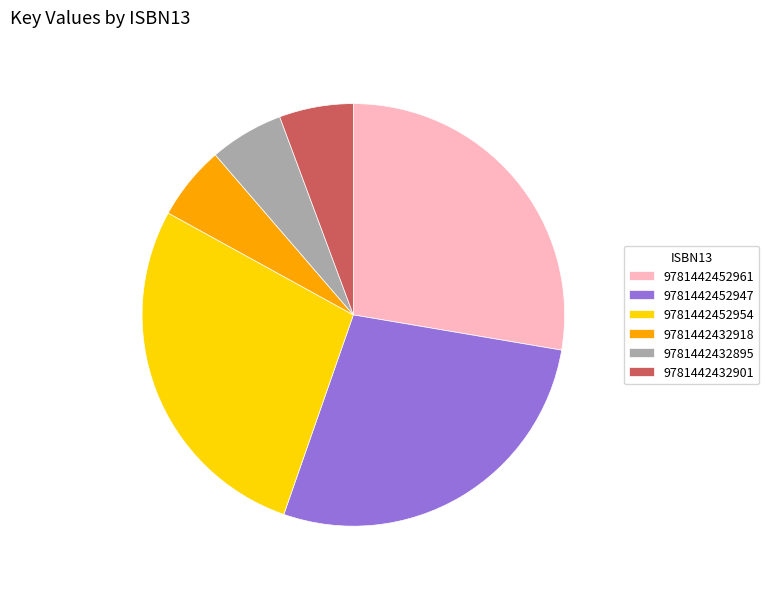

True or false: 9781442432918 accounts for 6% of the total.

True